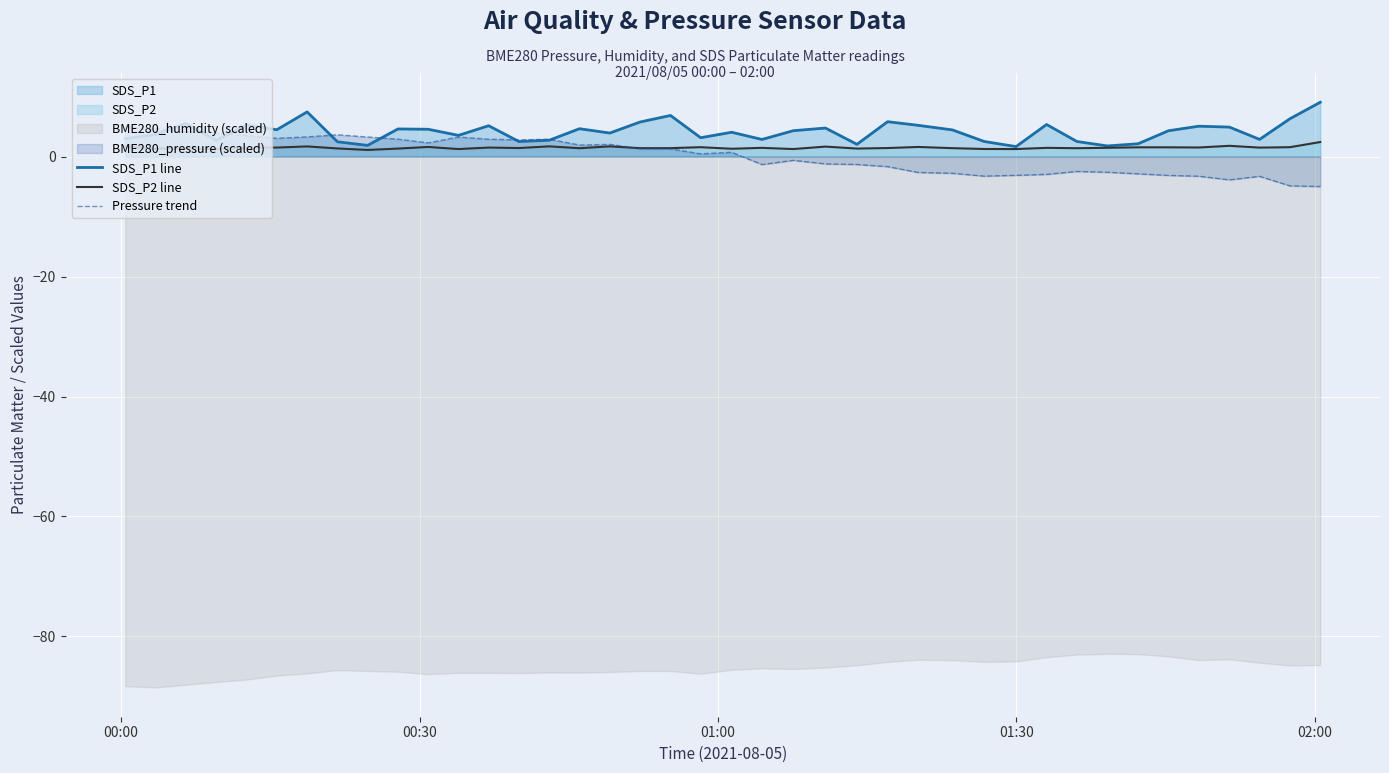

What is the minimum value for Pressure trend?

-5.0